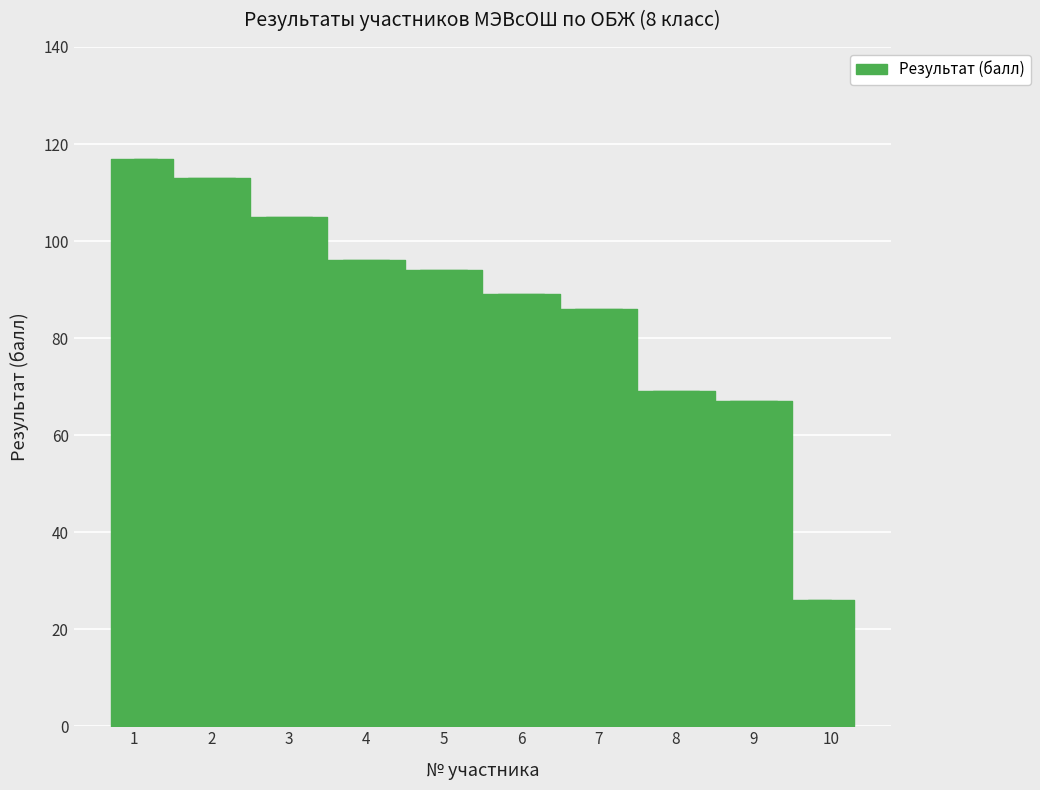

What is the minimum value shown in the chart?

26